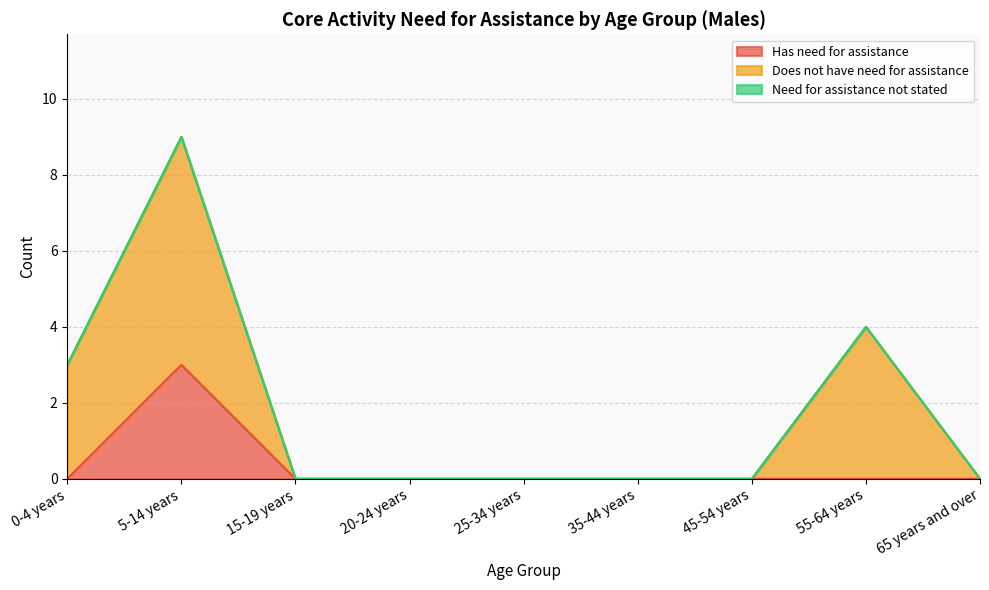

True or false: Need for assistance not stated and Has need for assistance cross at least once.

False